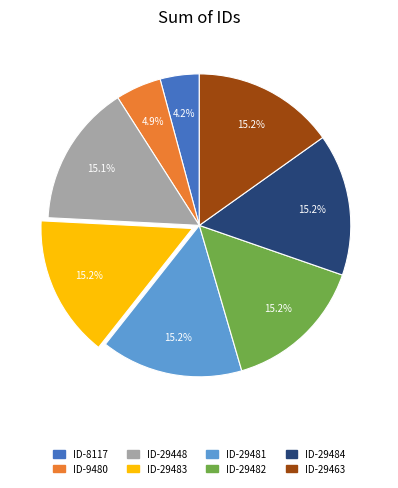

How much of the chart is everything except ID-9480?

95.1%